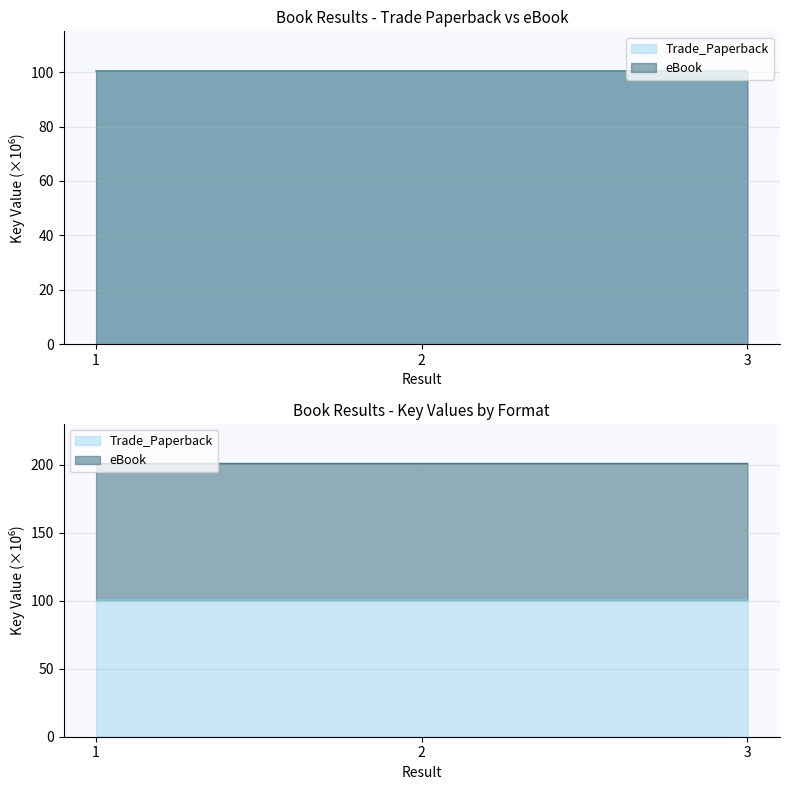

What is the total value across all series at 1?

200.9